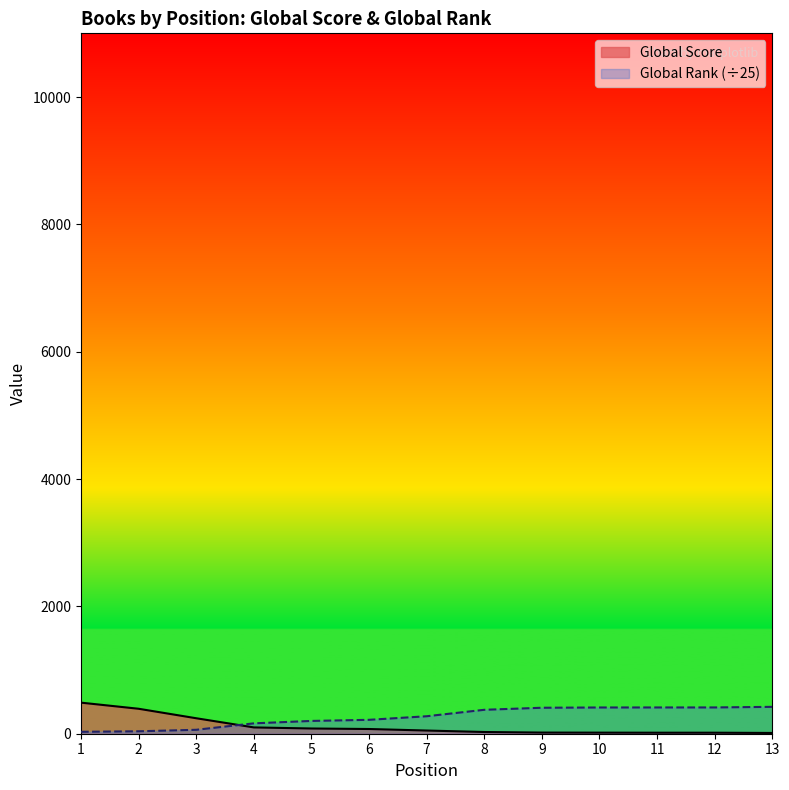

How many intersections are there between Global Score and Global Rank?

1